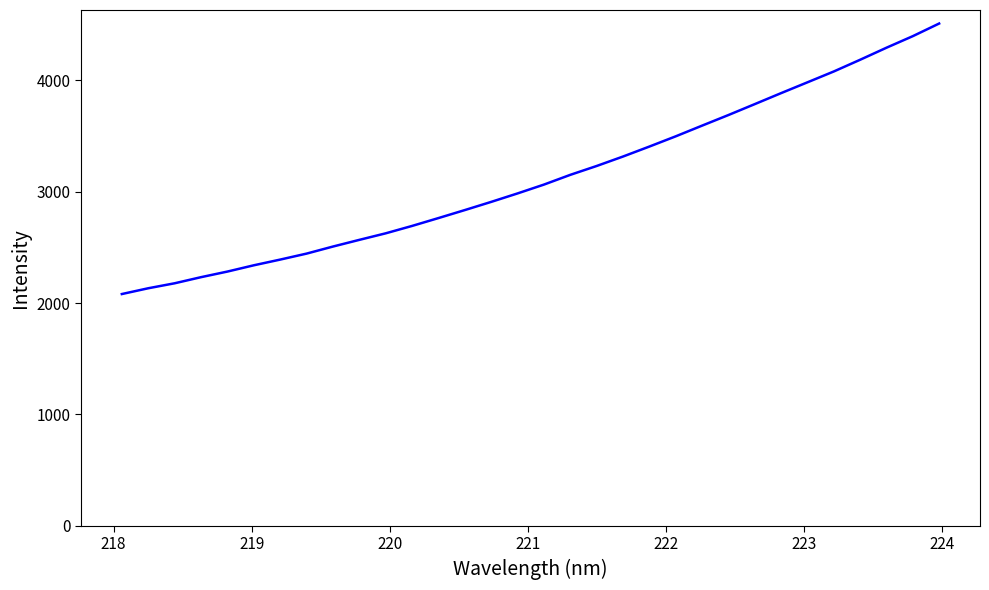

What is the greatest value displayed?

4508.8